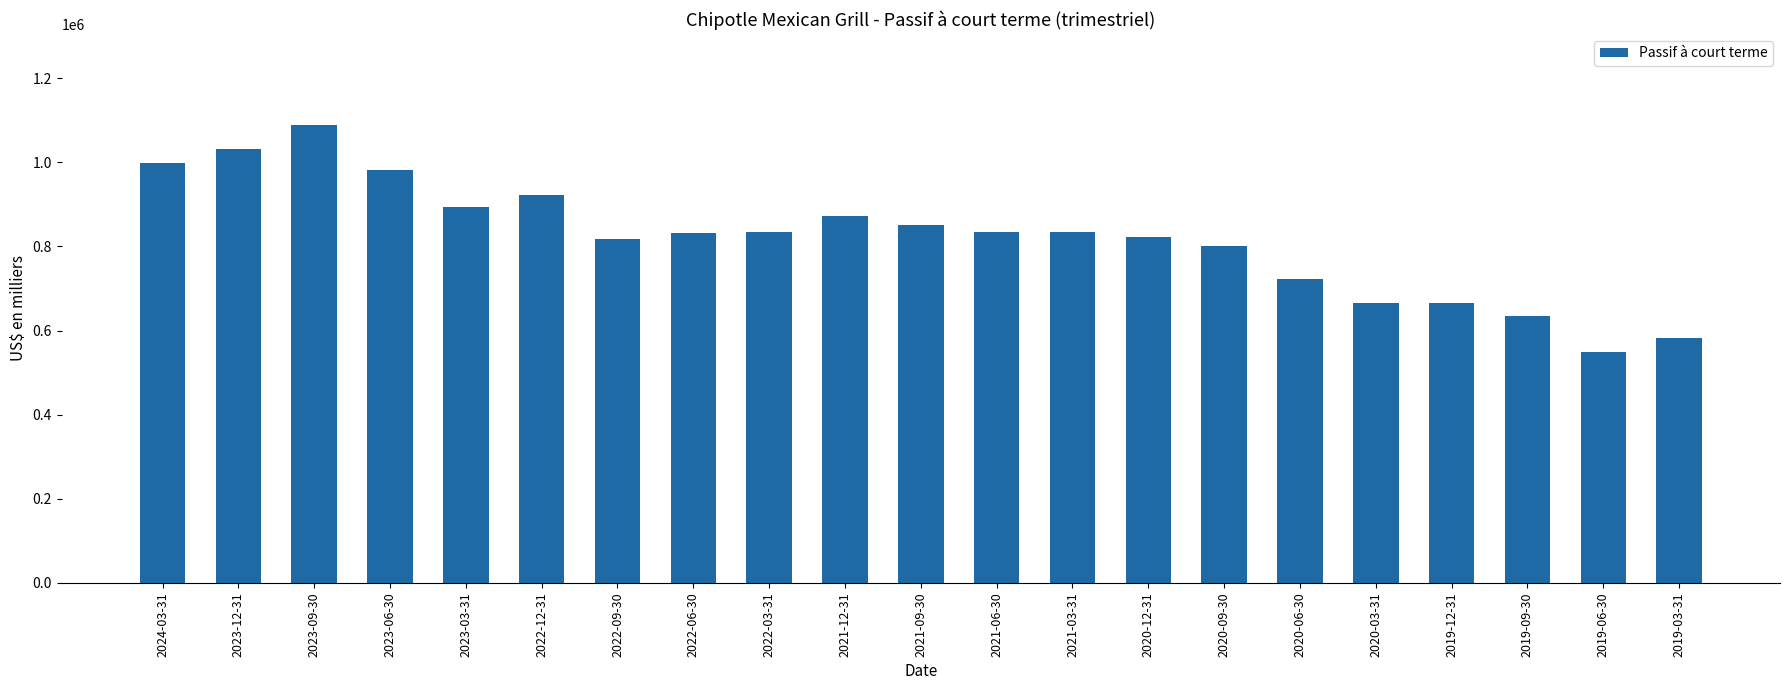

What is the label of the 20th bar from the left?

2019-06-30